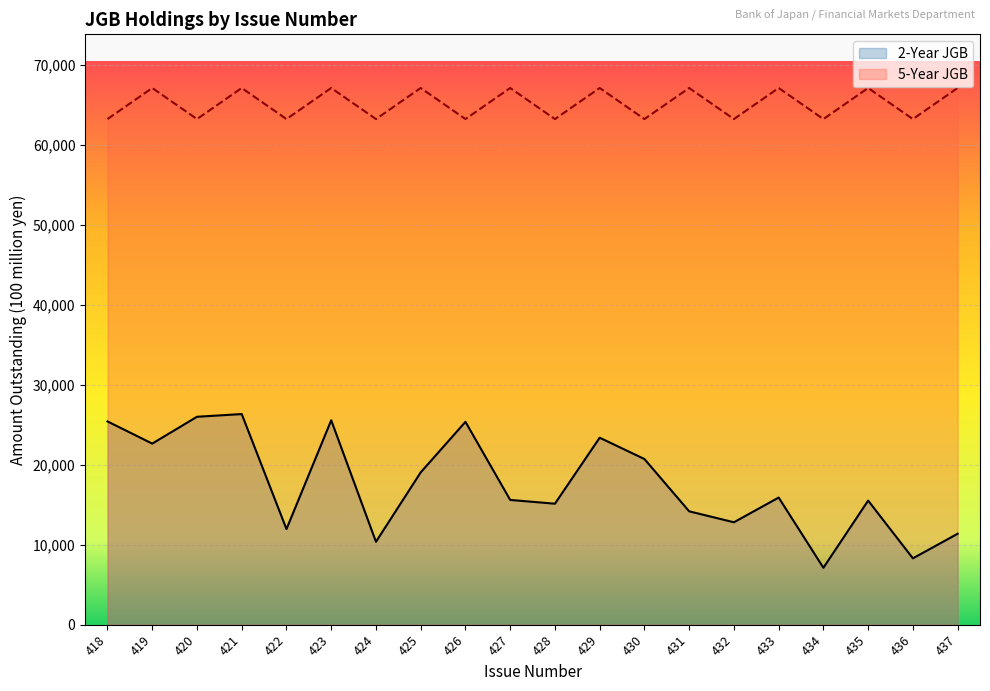

Rank the categories by 5-Year JGB value from highest to lowest.

419, 421, 423, 425, 427, 429, 431, 433, 435, 437, 418, 420, 422, 424, 426, 428, 430, 432, 434, 436